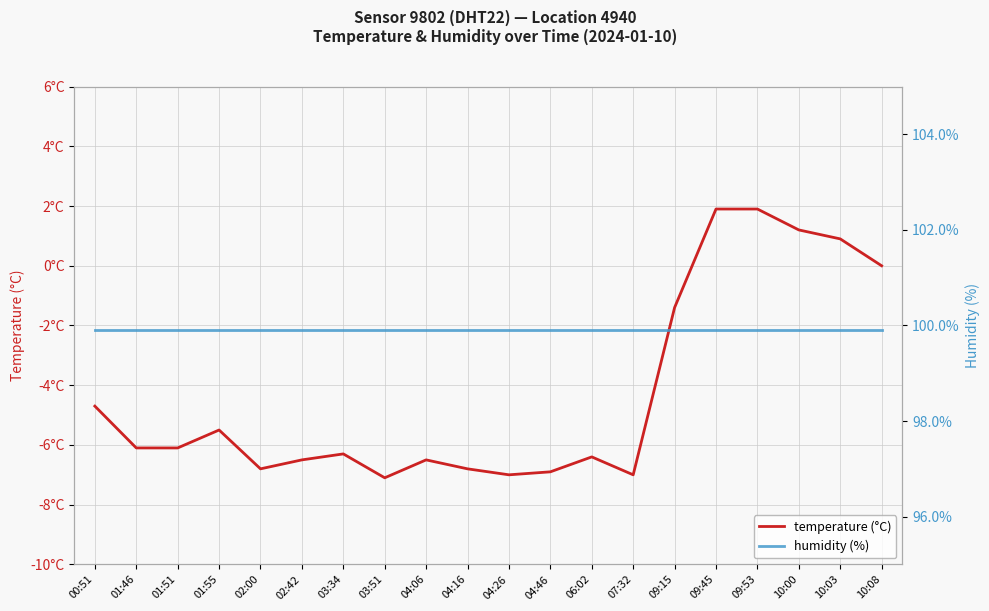

How many lines are shown in the chart?

2